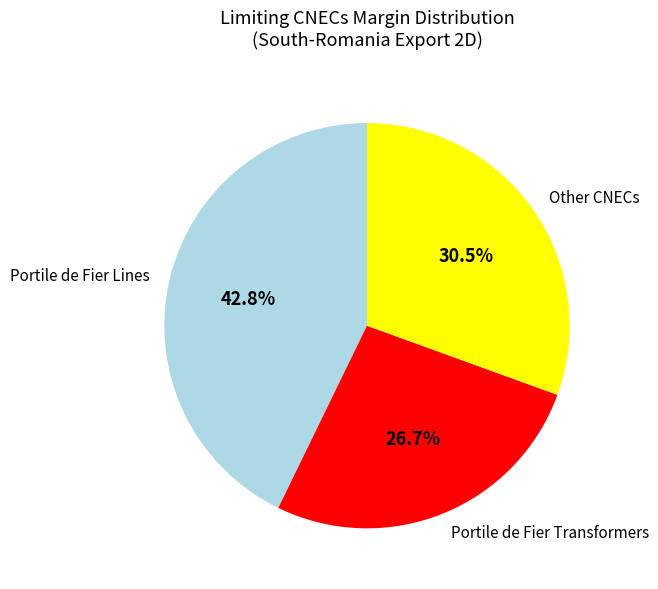

Combined, do Portile de Fier Lines and Other CNECs account for over 50%?

Yes